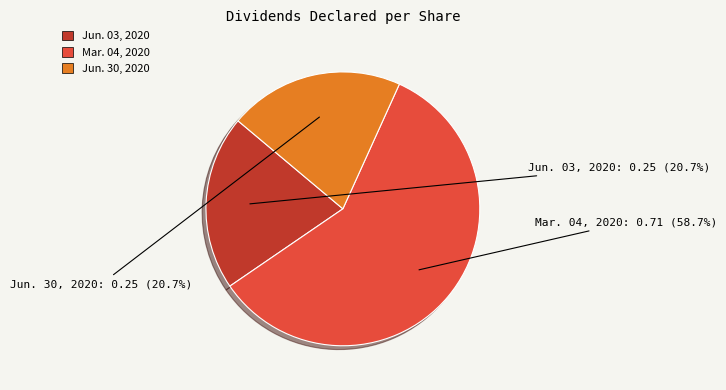

To the nearest percent, what is the combined percentage of Jun. 30, 2020 and Jun. 03, 2020?

41%